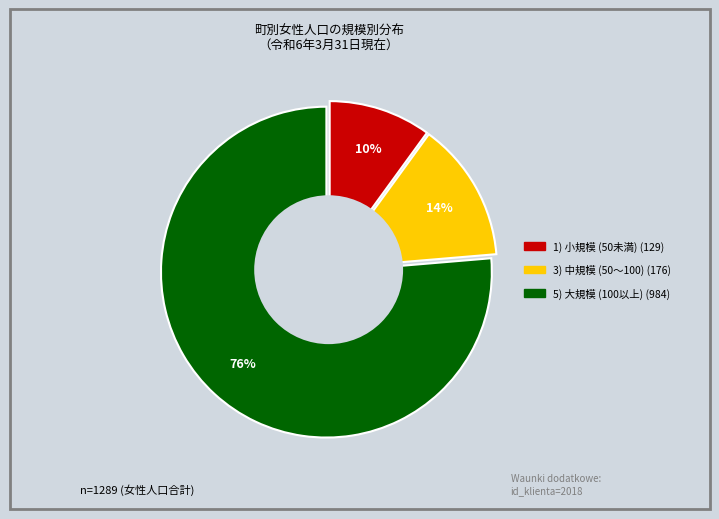

To the nearest percent, what is the average slice percentage?

33%